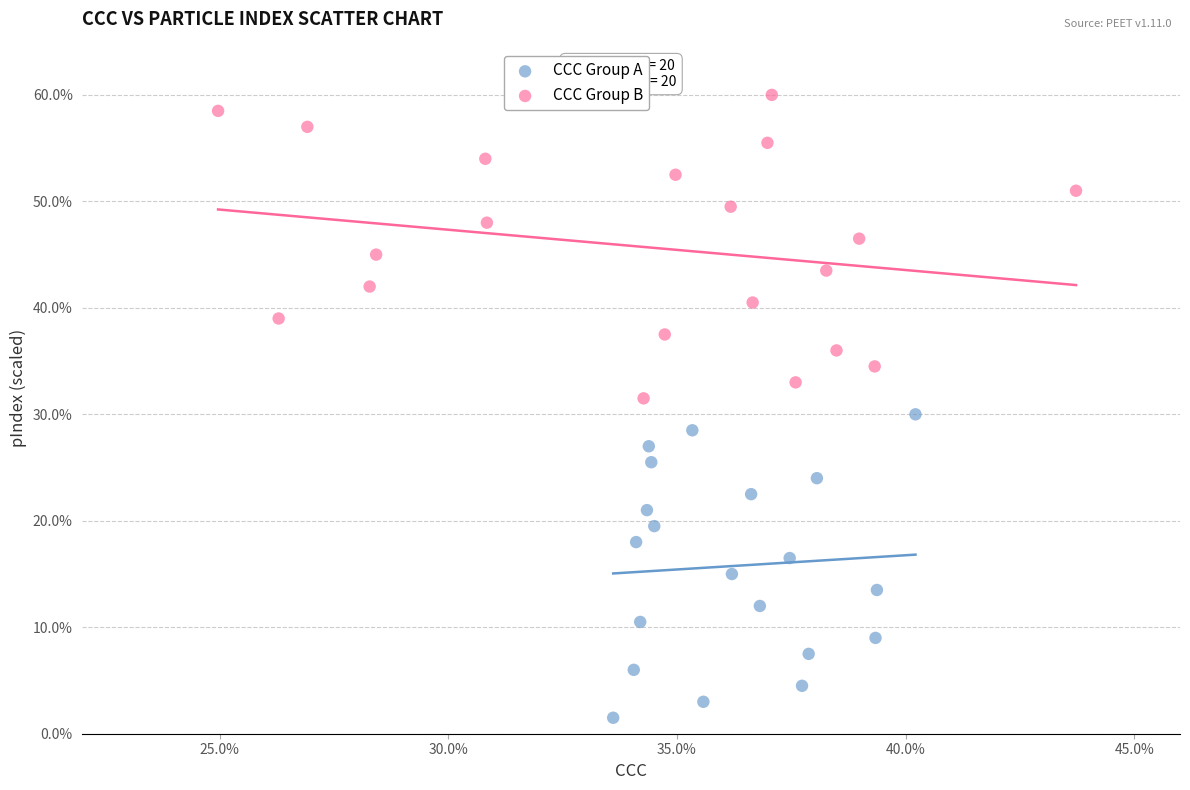

Which series reaches the maximum Y coordinate?

CCC Group B